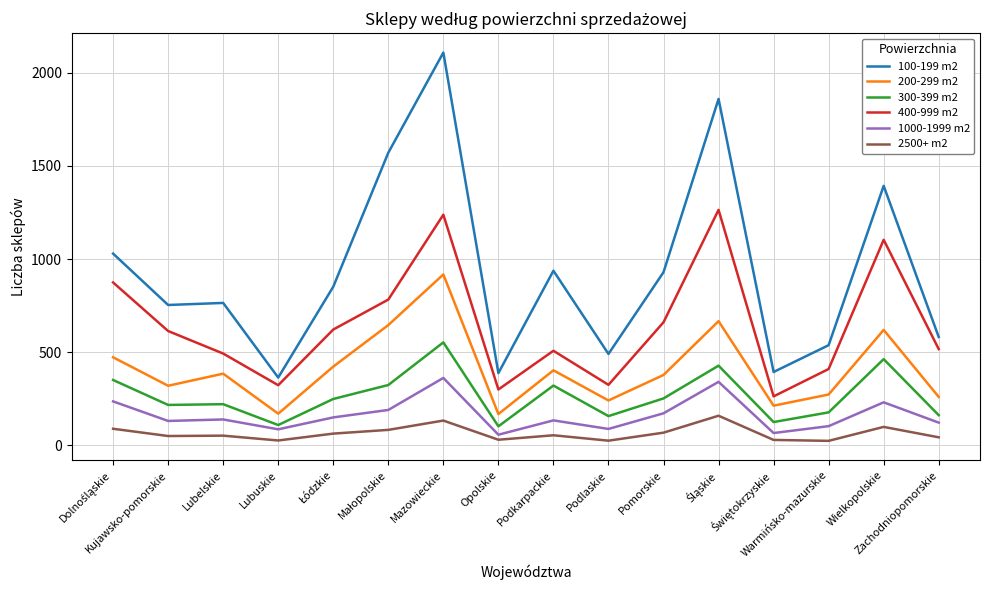

What is the maximum value shown in the chart?

2109